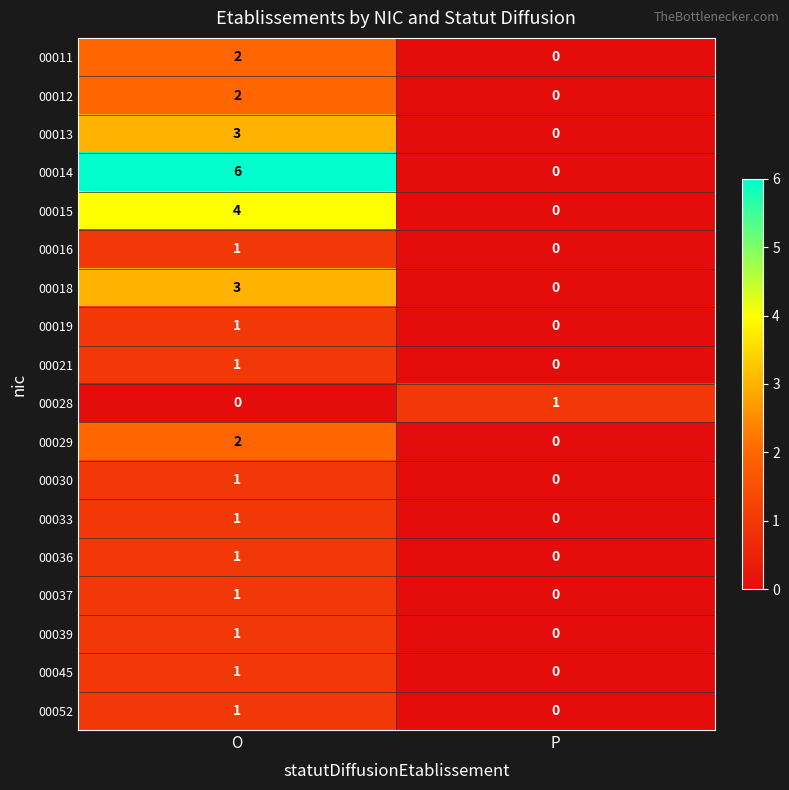

How many values in 00021 are above zero?

1